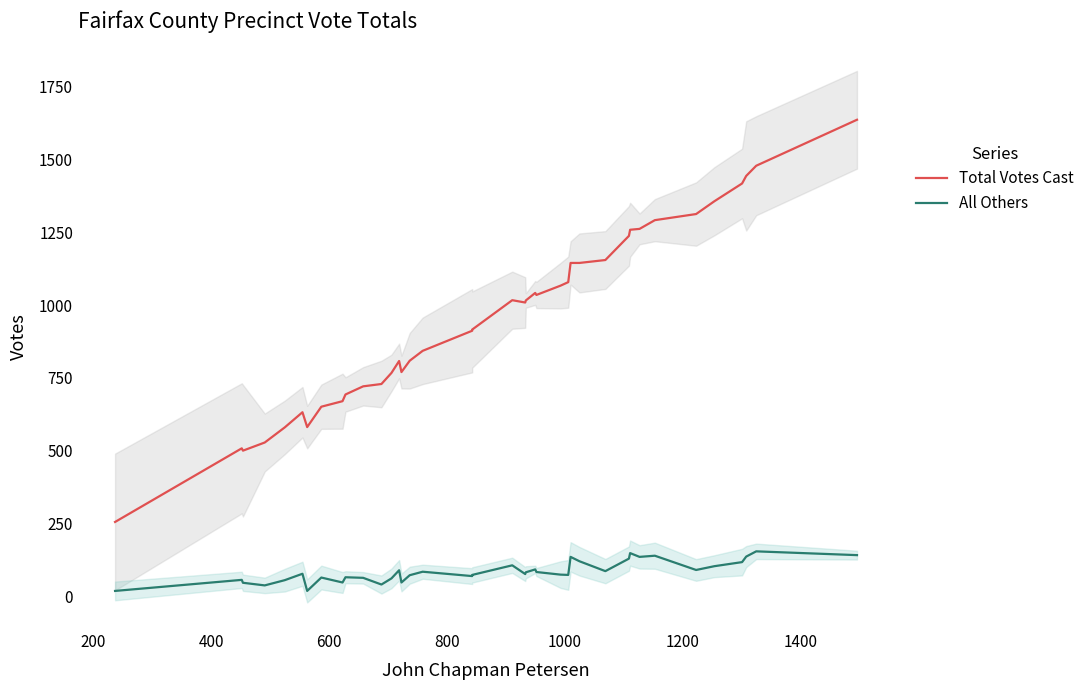

What is the difference between the maximum and minimum values in the All Others series?

136